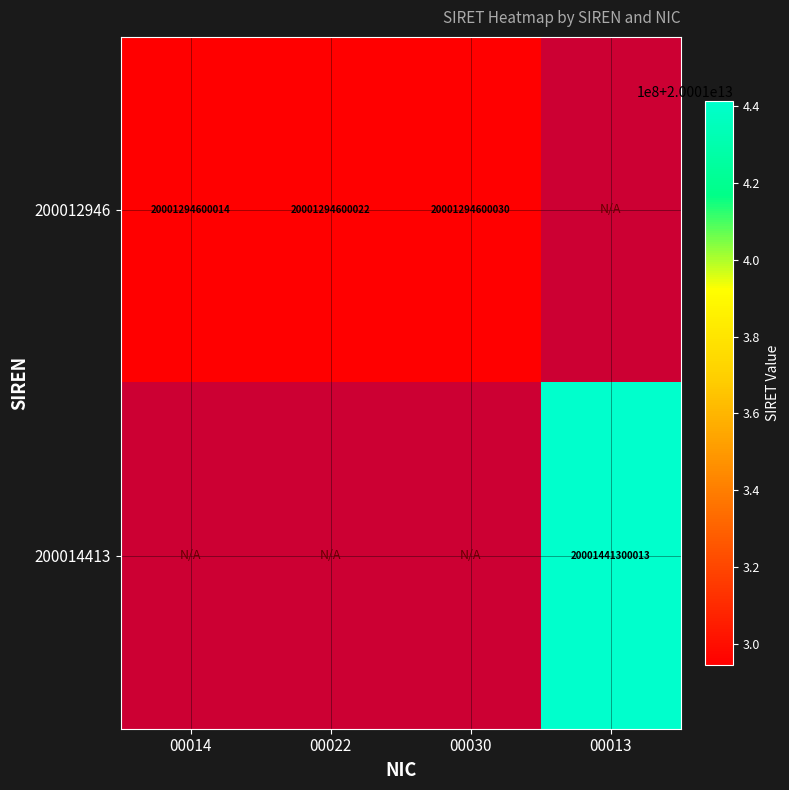

What is the difference between the 200012946 values at 00022 and 00030?

8